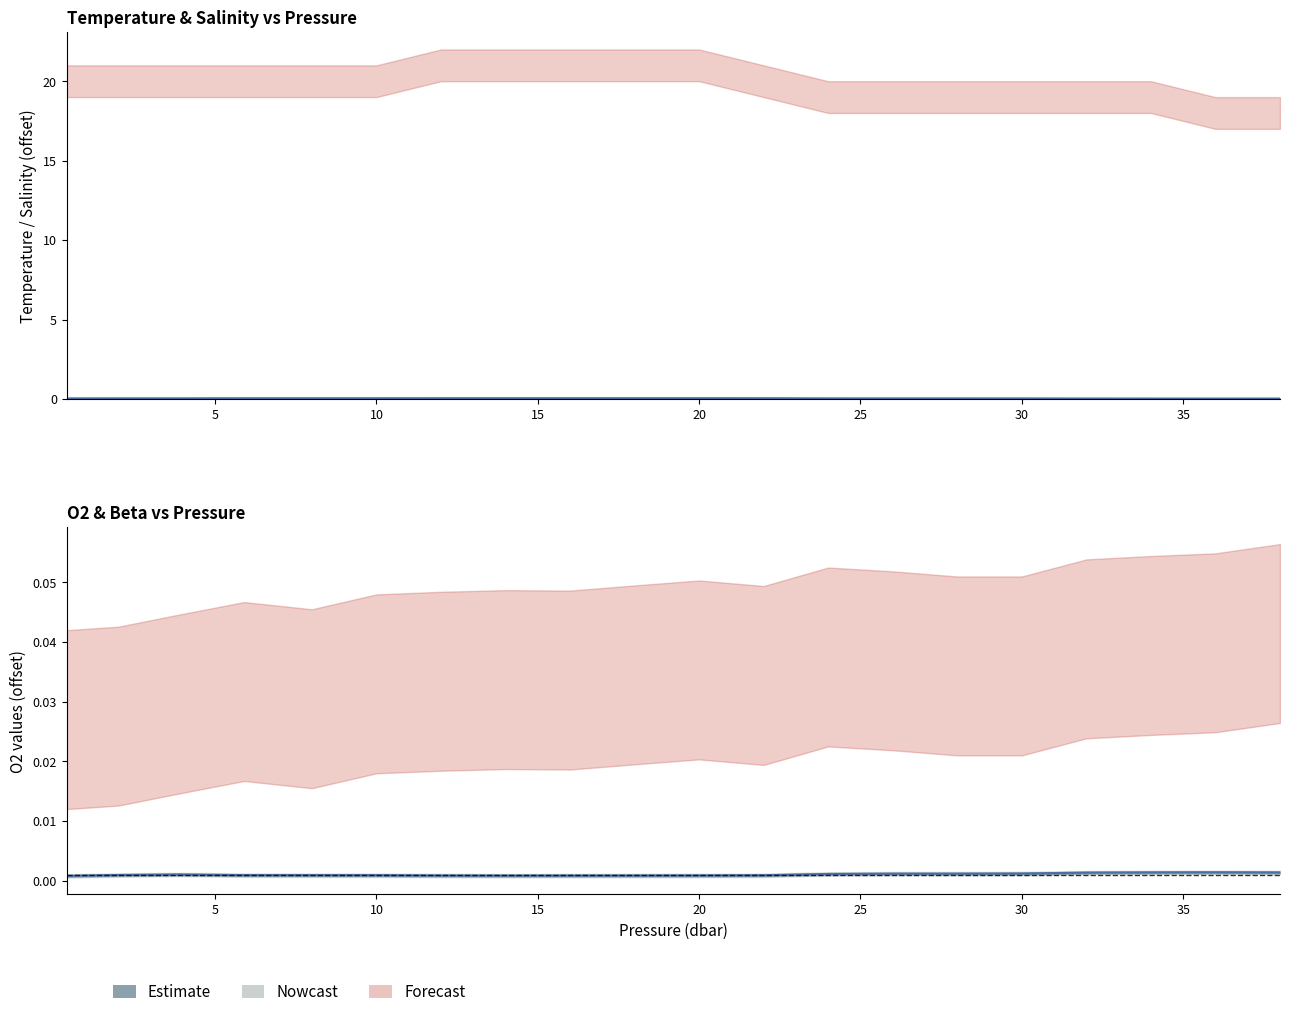

Are the bars horizontal?

No